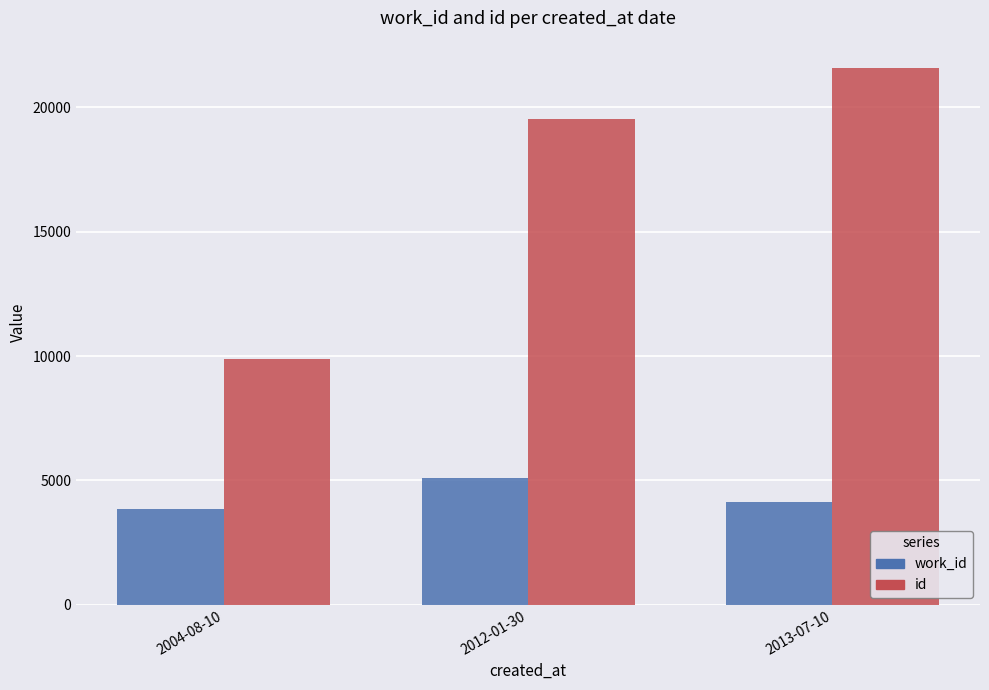

What is the value of the work_id bar at the 2nd from the left?

5088